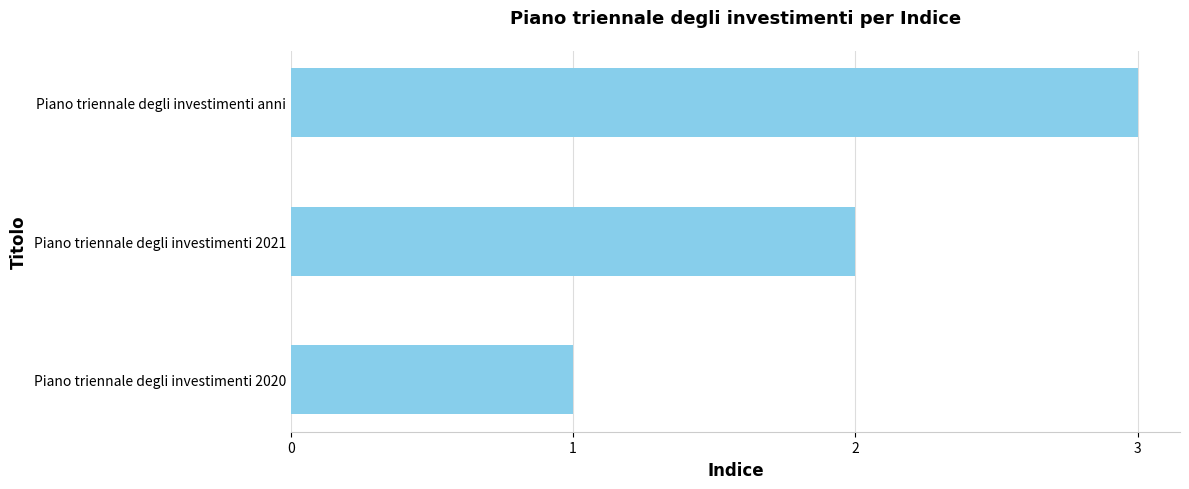

At which category does the chart reach its peak across all series?

Piano triennale degli investimenti anni